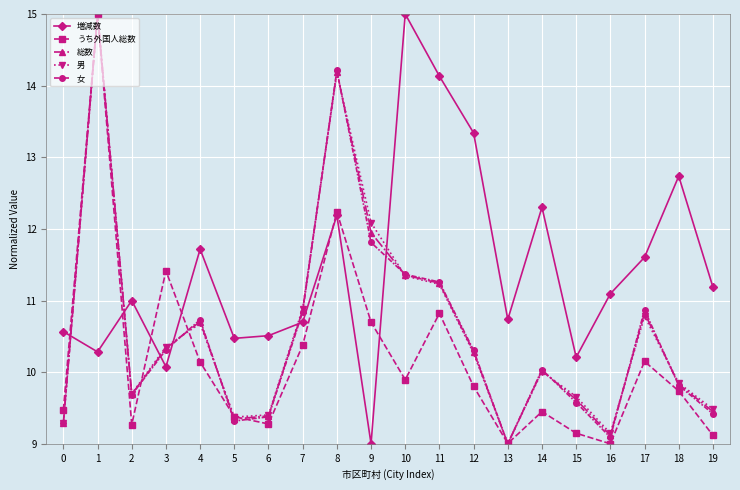

How many interior local valleys does the 増減数 series have?

6